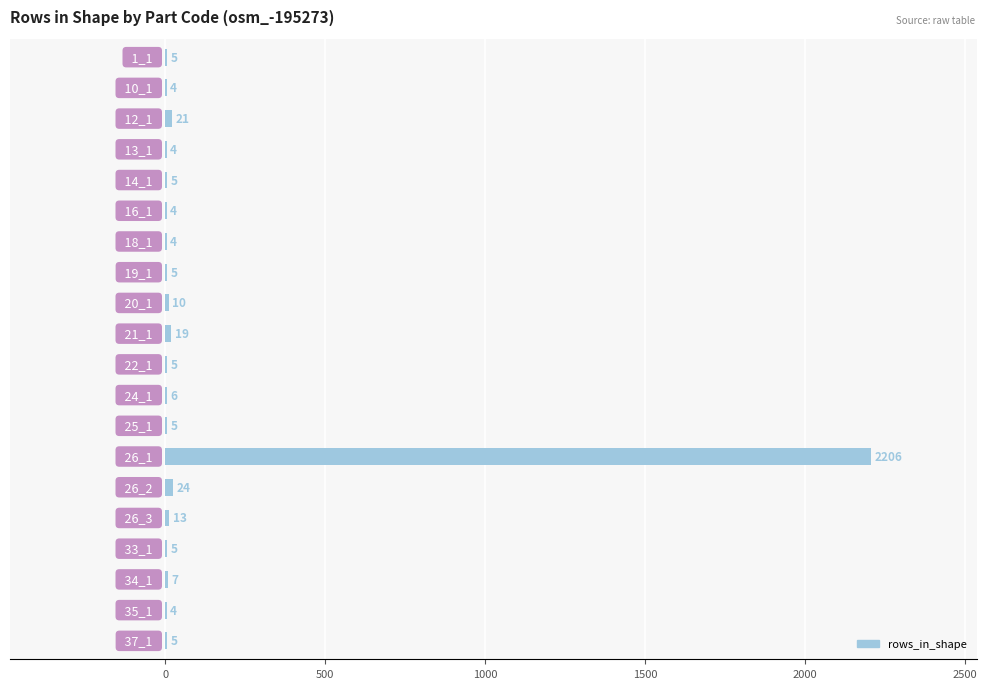

Count the number of categories in the chart.

20